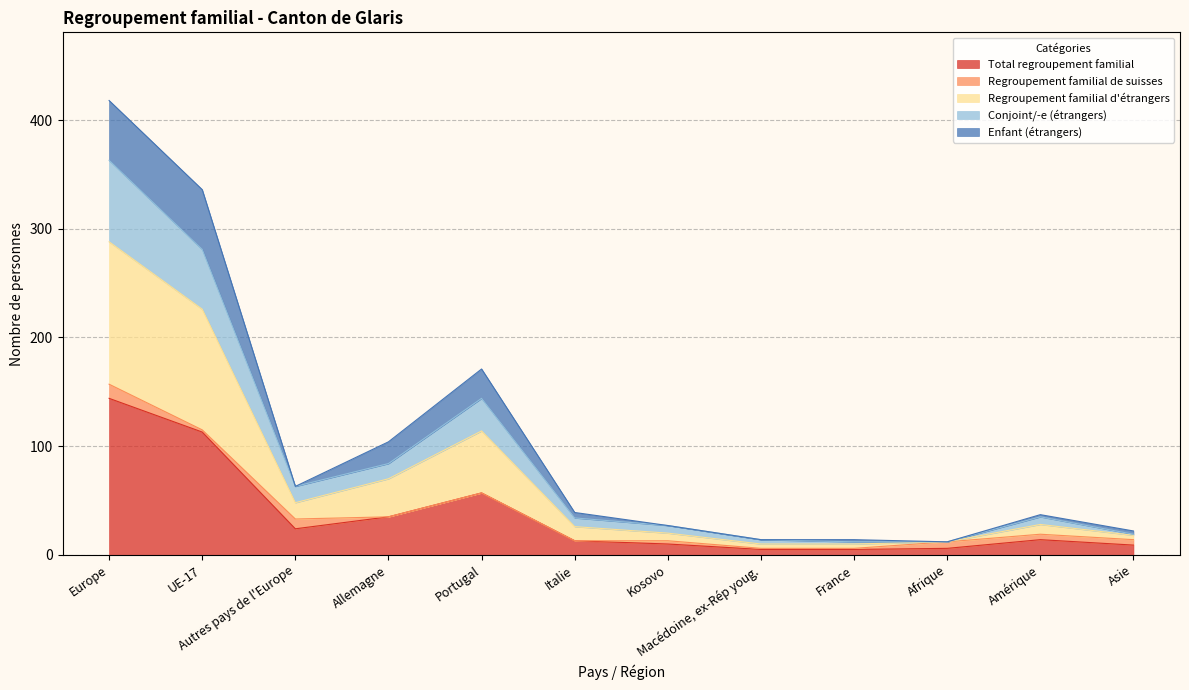

How many data points does each series have?

12